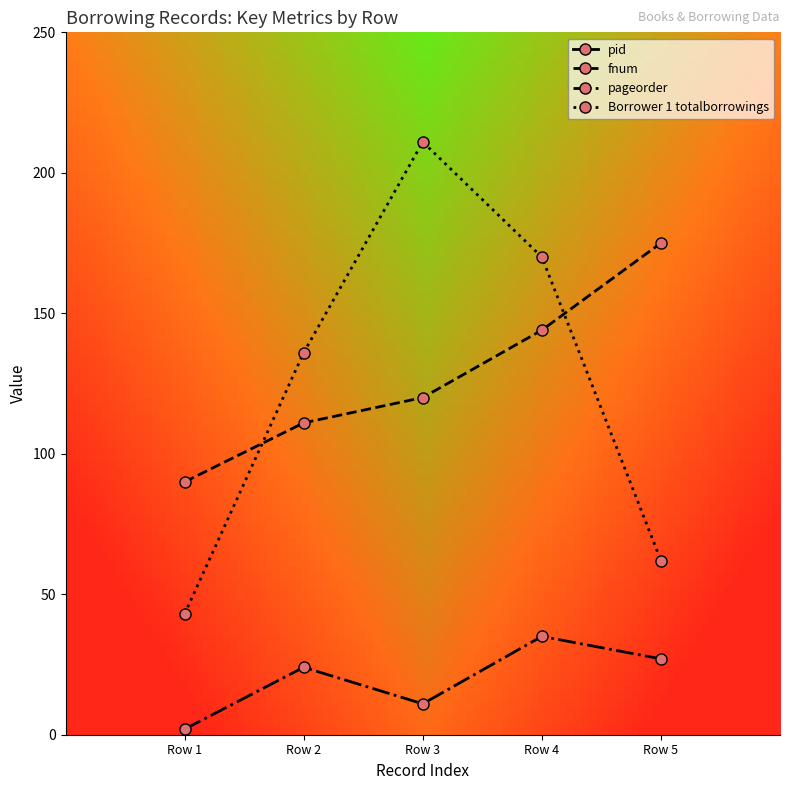

Reading left to right, list all the values displayed in this chart.

pid: 3157	3220	3247	3311	3403
fnum: 90	111	120	144	175
pageorder: 2	24	11	35	27
Borrower 1 totalborrowings: 43	136	211	170	62